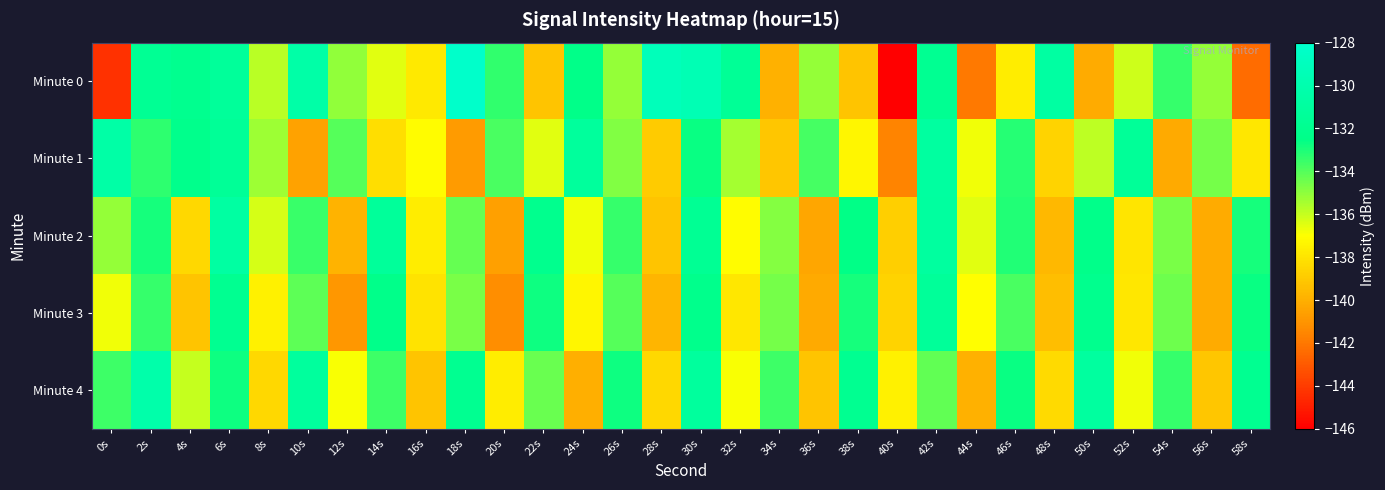

Reading left to right, extract all data points from this chart.

Minute 0: 0s=-144.3	2s=-131.7	4s=-132.0	6s=-131.2	8s=-135.8	10s=-130.4	12s=-135.1	14s=-136.4	16s=-137.8	18s=-128.1	20s=-133.4	22s=-139.2	24s=-132.4	26s=-135.1	28s=-129.1	30s=-129.6	32s=-131.6	34s=-139.9	36s=-135.1	38s=-139.2	40s=-146.1	42s=-131.8	44s=-141.9	46s=-137.7	48s=-130.8	50s=-140.1	52s=-136.1	54s=-133.4	56s=-135.1	58s=-142.4
Minute 1: 0s=-130.5	2s=-133.3	4s=-132.2	6s=-131.5	8s=-135.3	10s=-140.5	12s=-134.0	14s=-138.2	16s=-137.1	18s=-140.8	20s=-133.8	22s=-136.4	24s=-131.2	26s=-134.8	28s=-138.9	30s=-132.7	32s=-135.4	34s=-139.1	36s=-133.8	38s=-137.3	40s=-141.6	42s=-130.9	44s=-136.7	46s=-133.2	48s=-138.6	50s=-135.9	52s=-131.4	54s=-140.2	56s=-134.6	58s=-137.9
Minute 2: 0s=-135.1	2s=-132.9	4s=-138.4	6s=-130.8	8s=-136.2	10s=-133.5	12s=-139.9	14s=-131.2	16s=-137.7	18s=-134.3	20s=-140.6	22s=-132.1	24s=-136.8	26s=-133.4	28s=-139.2	30s=-131.7	32s=-137.1	34s=-134.9	36s=-140.3	38s=-132.6	40s=-138.8	42s=-131.0	44s=-136.4	46s=-133.1	48s=-139.7	50s=-132.3	52s=-138.0	54s=-134.7	56s=-140.1	58s=-132.9
Minute 3: 0s=-136.8	2s=-133.4	4s=-139.2	6s=-131.9	8s=-137.6	10s=-134.1	12s=-140.9	14s=-132.3	16s=-138.0	18s=-134.7	20s=-141.2	22s=-132.8	24s=-137.3	26s=-134.0	28s=-139.8	30s=-132.2	32s=-137.9	34s=-134.6	36s=-140.2	38s=-132.9	40s=-138.7	42s=-131.3	44s=-137.0	46s=-133.8	48s=-139.4	50s=-132.1	52s=-137.9	54s=-134.4	56s=-140.1	58s=-132.7
Minute 4: 0s=-133.6	2s=-130.2	4s=-136.0	6s=-132.8	8s=-138.4	10s=-131.1	12s=-136.9	14s=-133.6	16s=-139.2	18s=-131.9	20s=-137.7	22s=-134.3	24s=-140.0	26s=-132.8	28s=-138.4	30s=-131.1	32s=-136.9	34s=-133.6	36s=-139.2	38s=-131.9	40s=-137.6	42s=-134.2	44s=-139.9	46s=-132.7	48s=-138.3	50s=-131.0	52s=-136.8	54s=-133.4	56s=-139.1	58s=-131.9